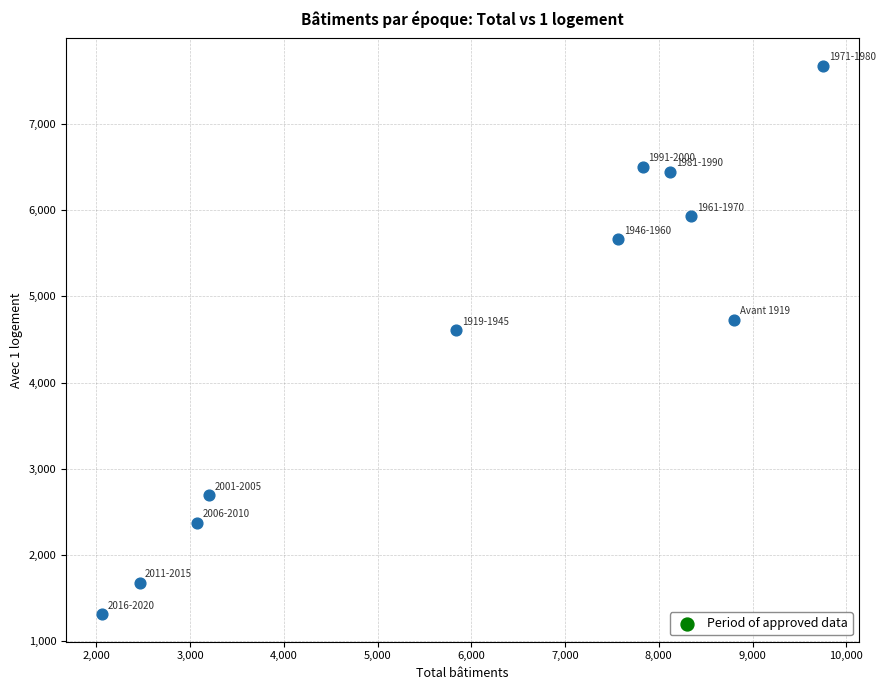

What is the average Y value?

4510